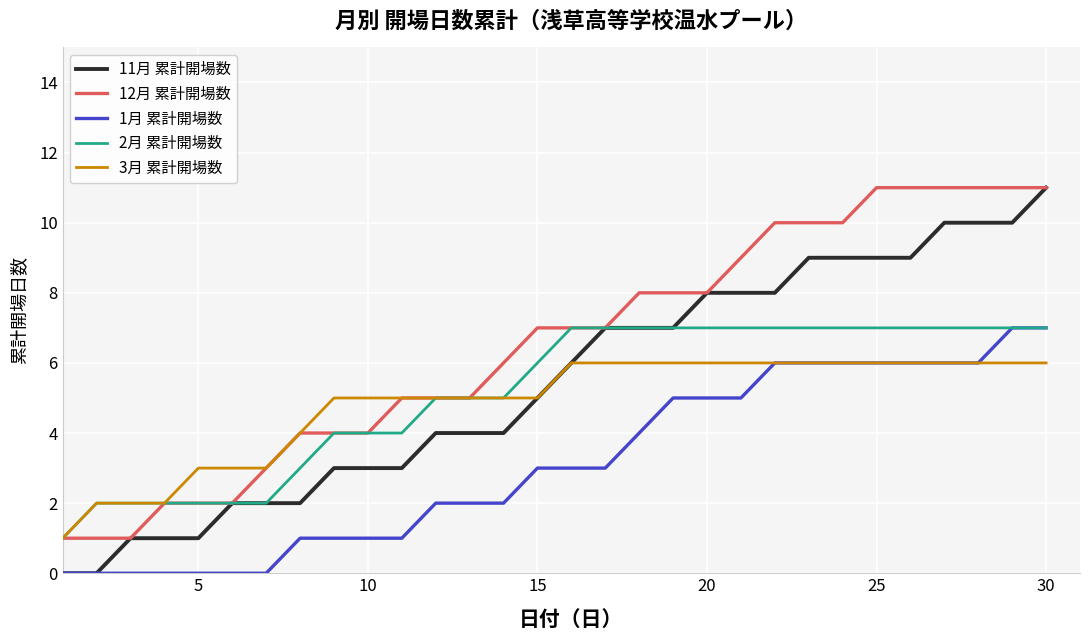

Which series has the largest total across all categories?

12月 累計開場数